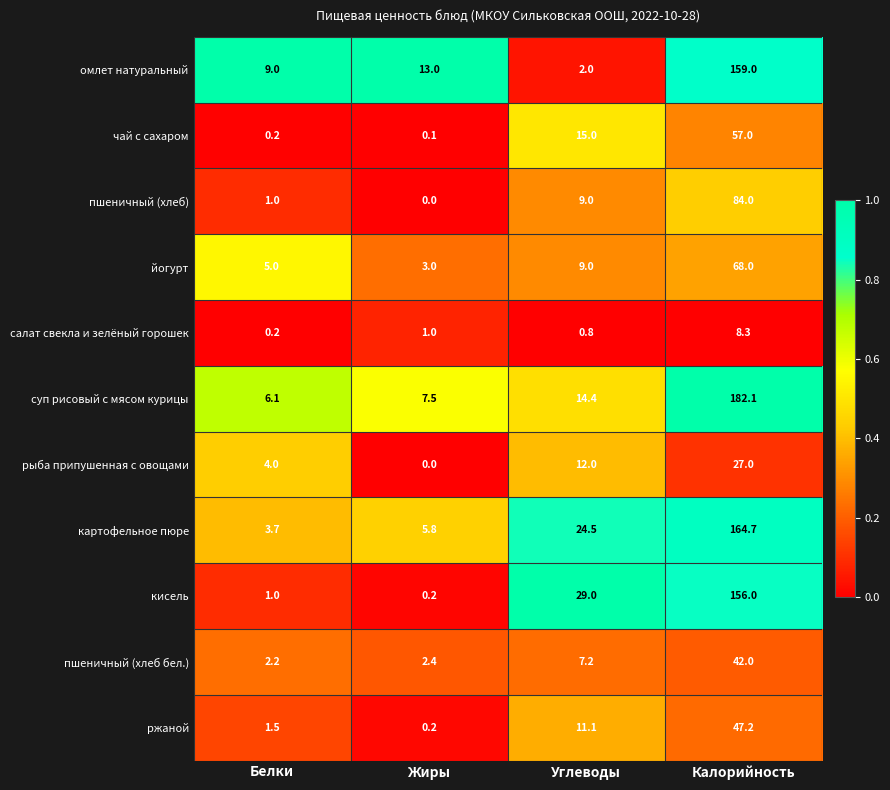

Rank the series by their maximum value, from lowest to highest.

салат свекла и зелёный горошек, рыба припушенная с овощами, пшеничный (хлеб бел.), ржаной, чай с сахаром, йогурт, пшеничный (хлеб), кисель, омлет натуральный, картофельное пюре, суп рисовый с мясом курицы